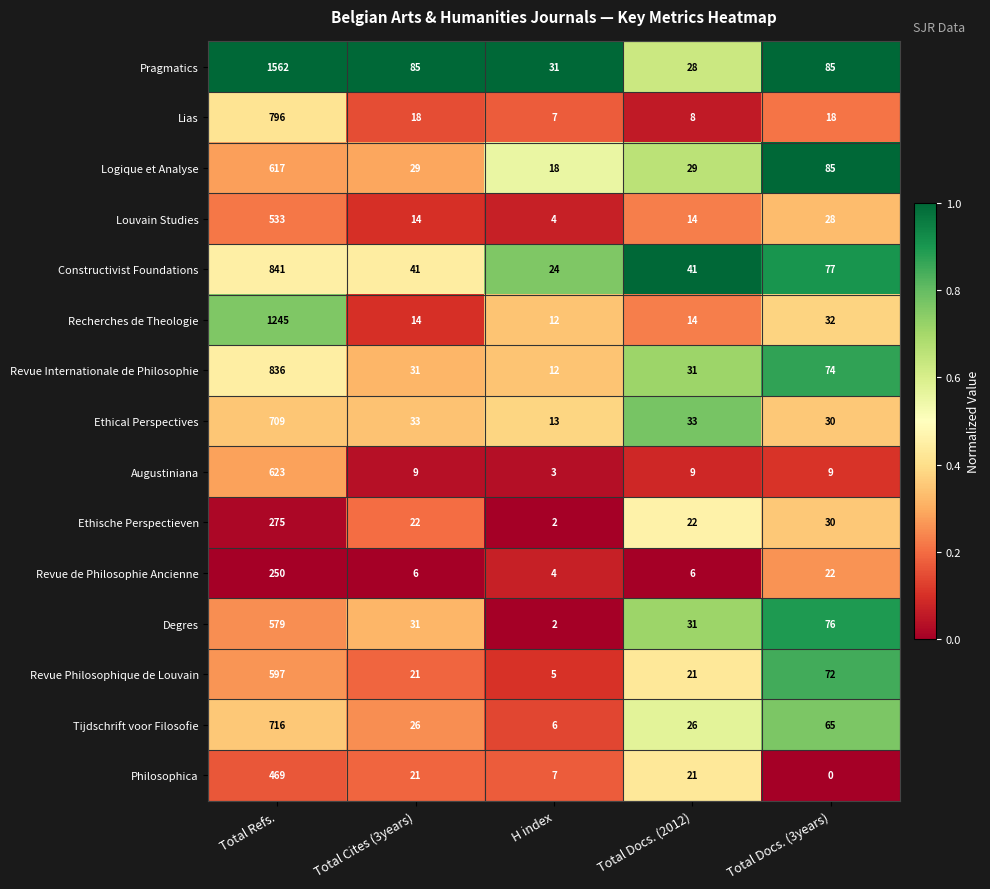

At which label does Augustiniana first exceed 9?

Total Refs.